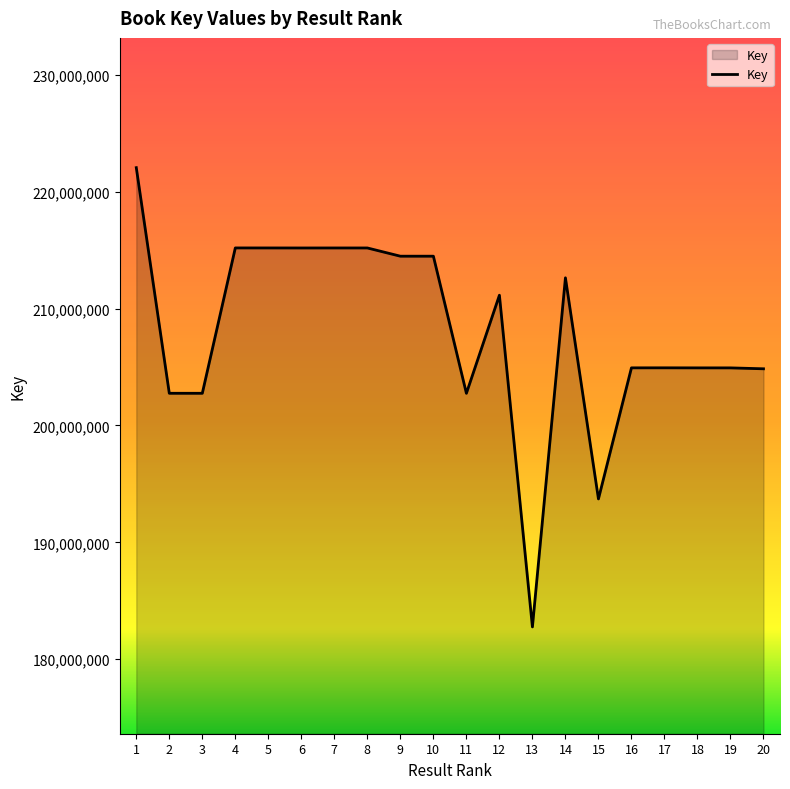

At which category does the chart reach its minimum across all series?

13